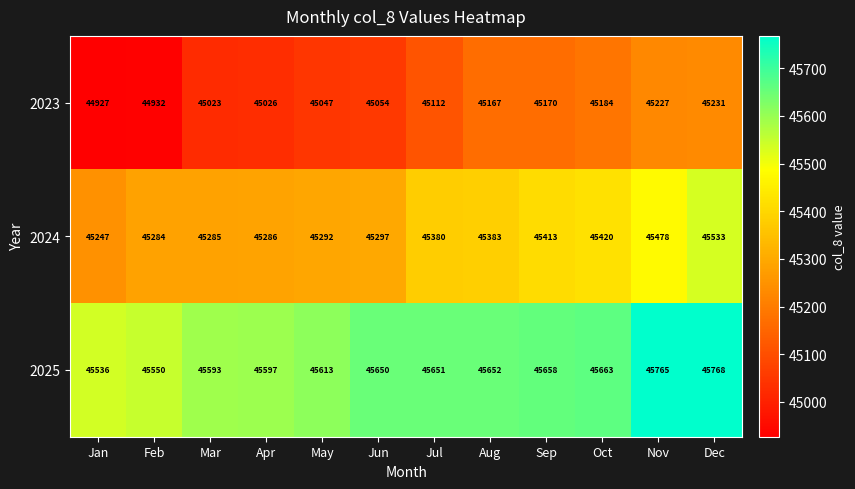

The value of 2024 at May is 45292. True or false?

True